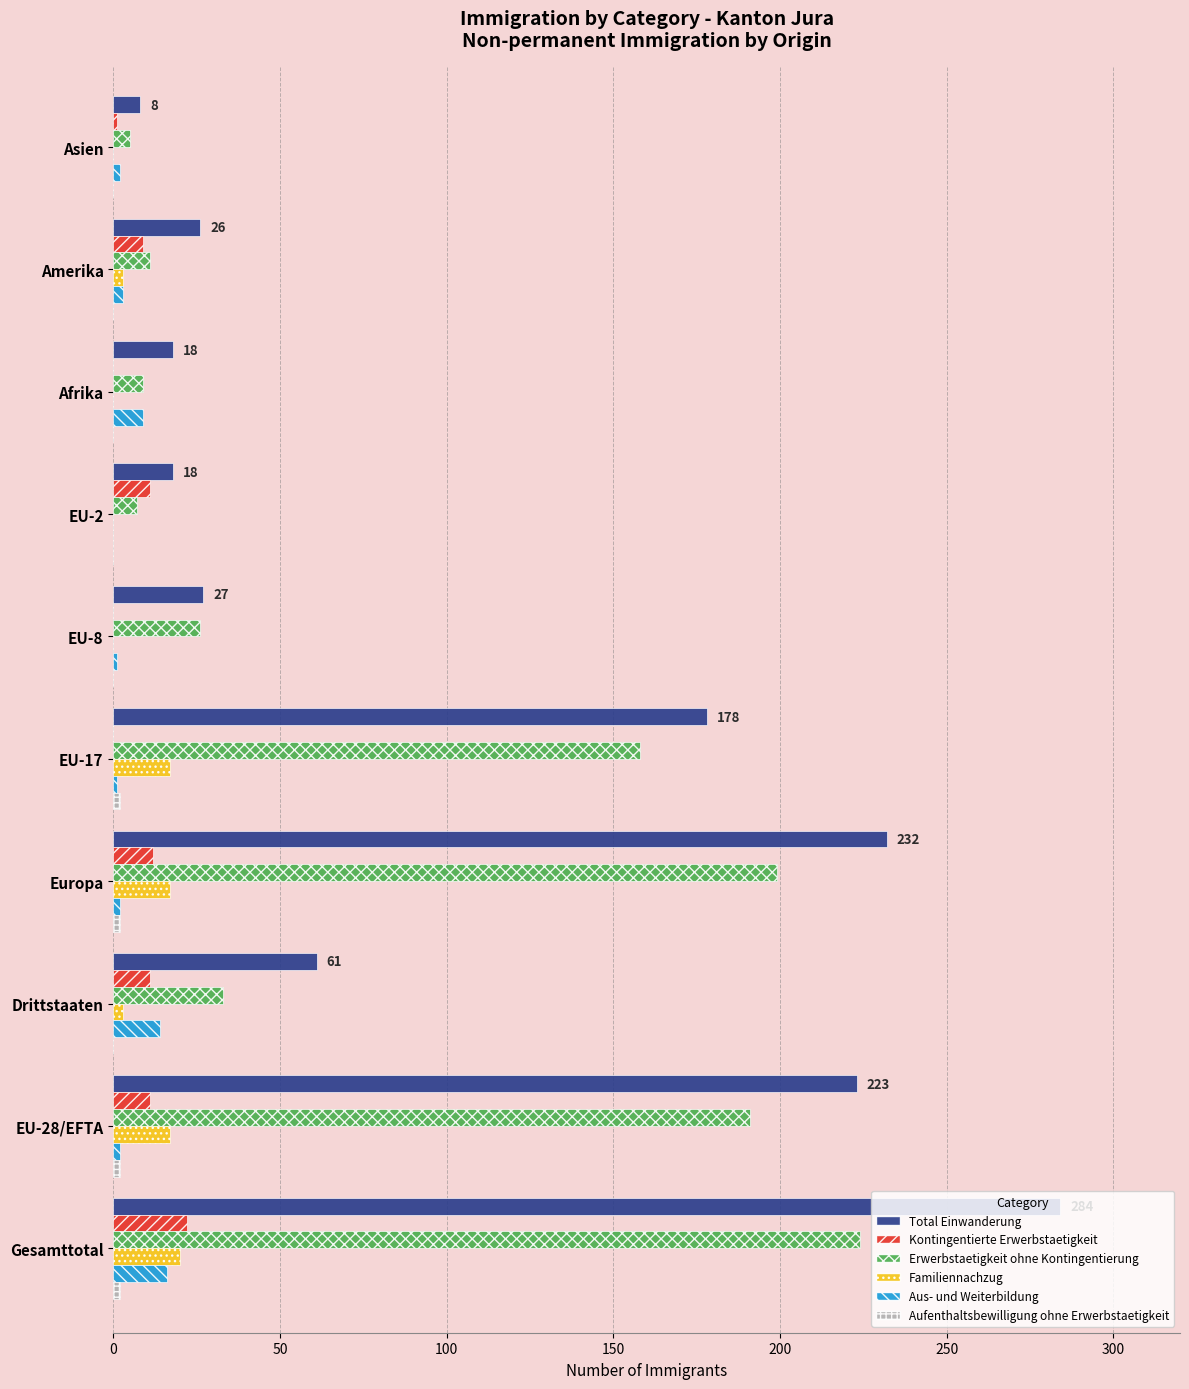

At which label does Total Einwanderung reach its peak?

Gesamttotal